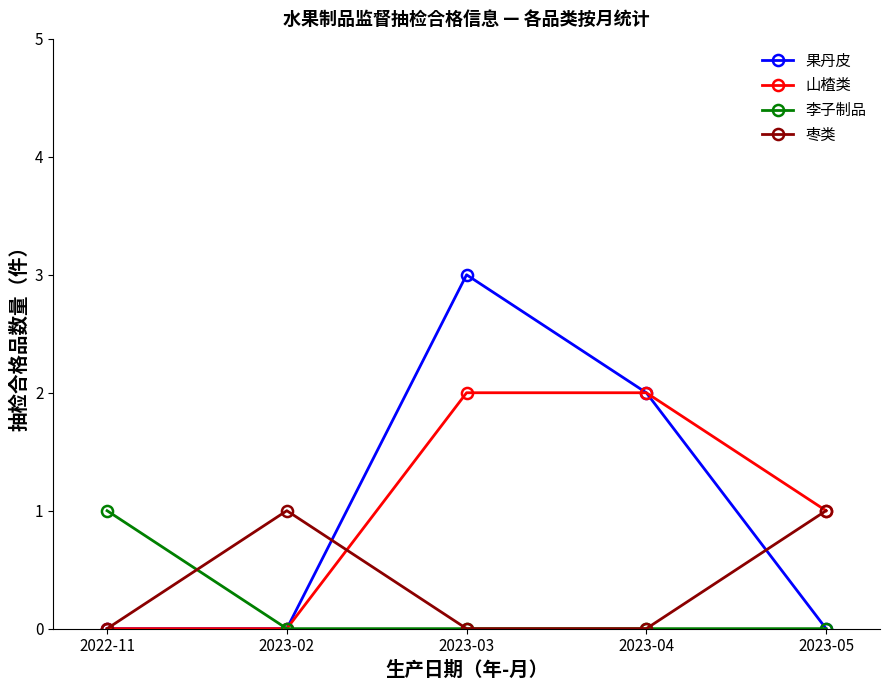

Which series ends up on top after the final intersection of 枣类 and 果丹皮?

枣类